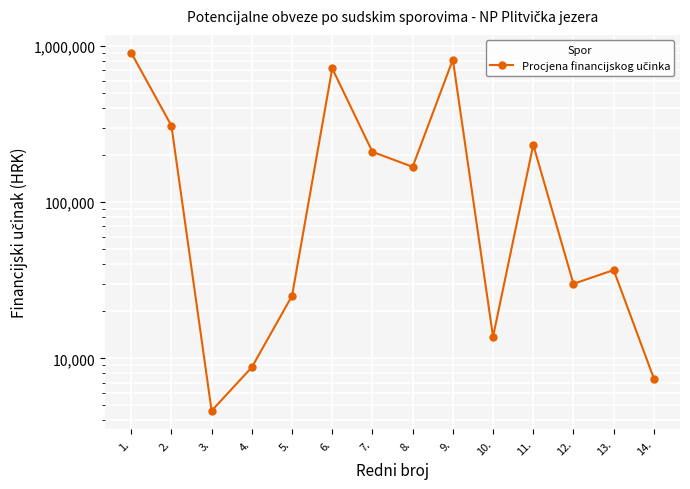

What is the ratio of the value at 10. to the value at 12.?

0.5